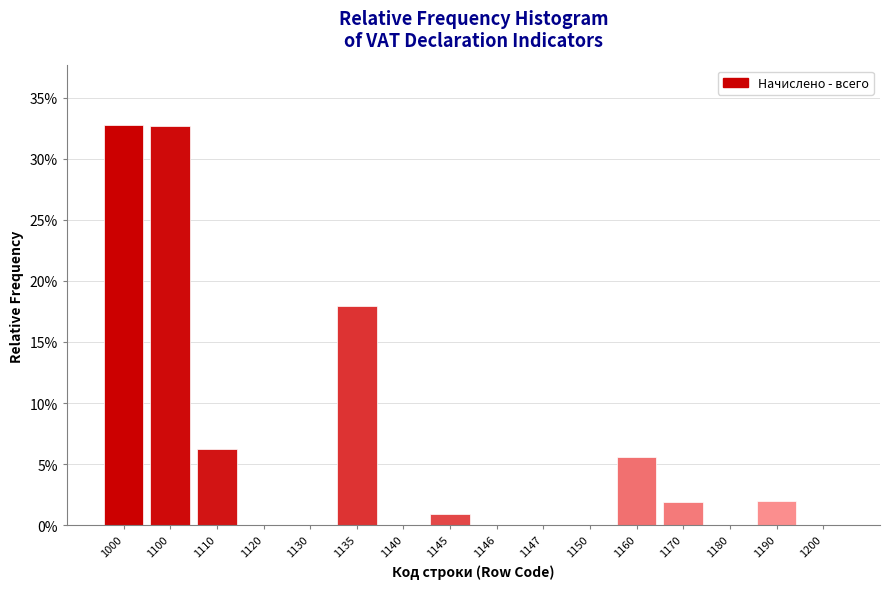

Is it true that the value at 1135 is 18.0?

True